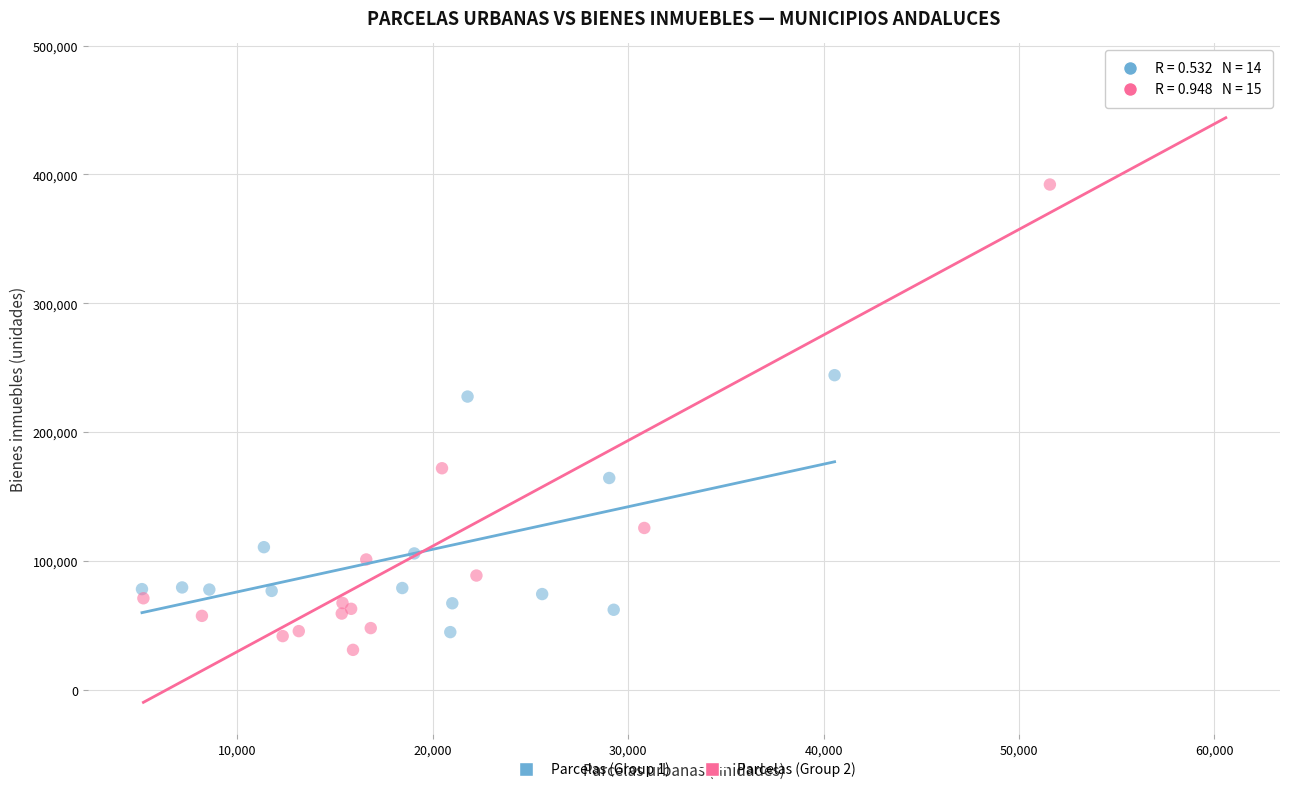

Which series contains the highest Y value?

Parcelas (Group 2)